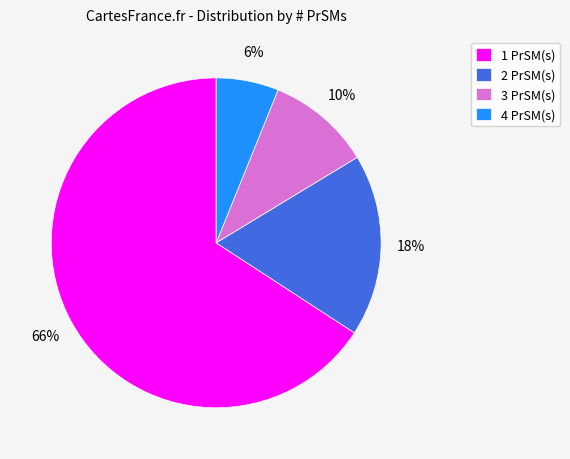

To the nearest percent, what is the combined percentage of 2 and 1?

84%